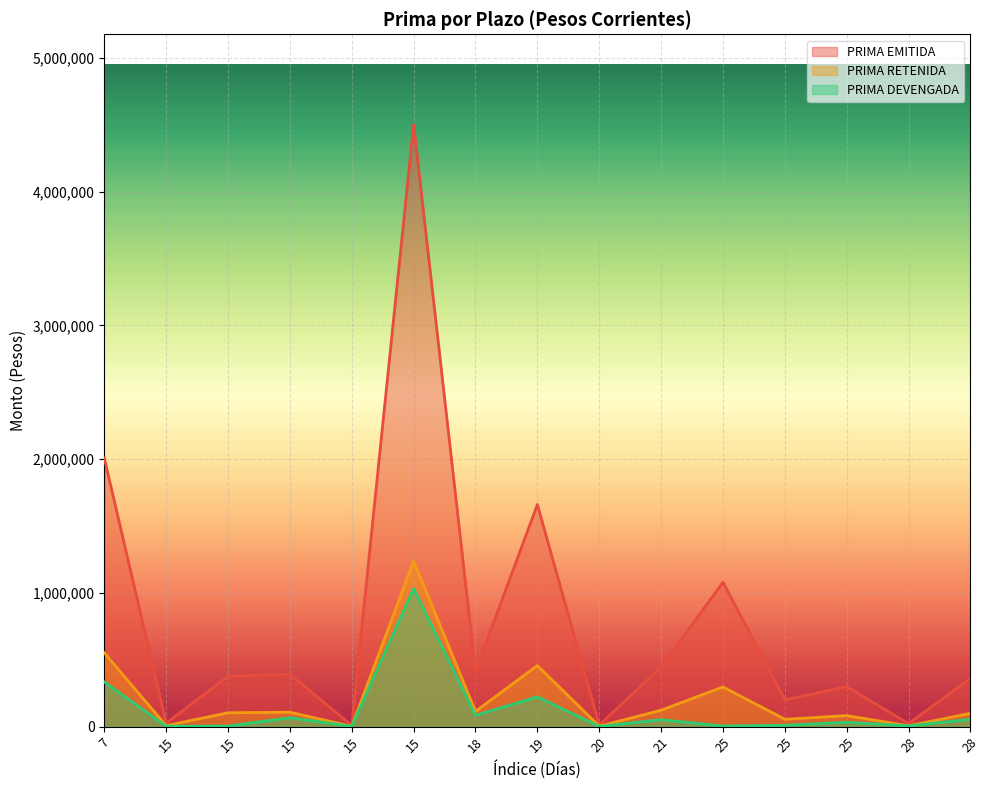

Reading left to right, what are all the values shown in this chart?

PRIMA EMITIDA: 2008517	26277	377222	391745	9600	4502531	413749	1660904	12239	446001	1080000	200000	300000	22545	361899
PRIMA RETENIDA: 552341	7226	103736	107729	2640	1238195	113780	456748	3365	122650	297000	55000	82500	6200	99521
PRIMA DEVENGADA: 334061	3412	4356	66107	2640	1033245	84223	222690	2016	51978	4882	10347	32265	6200	54877